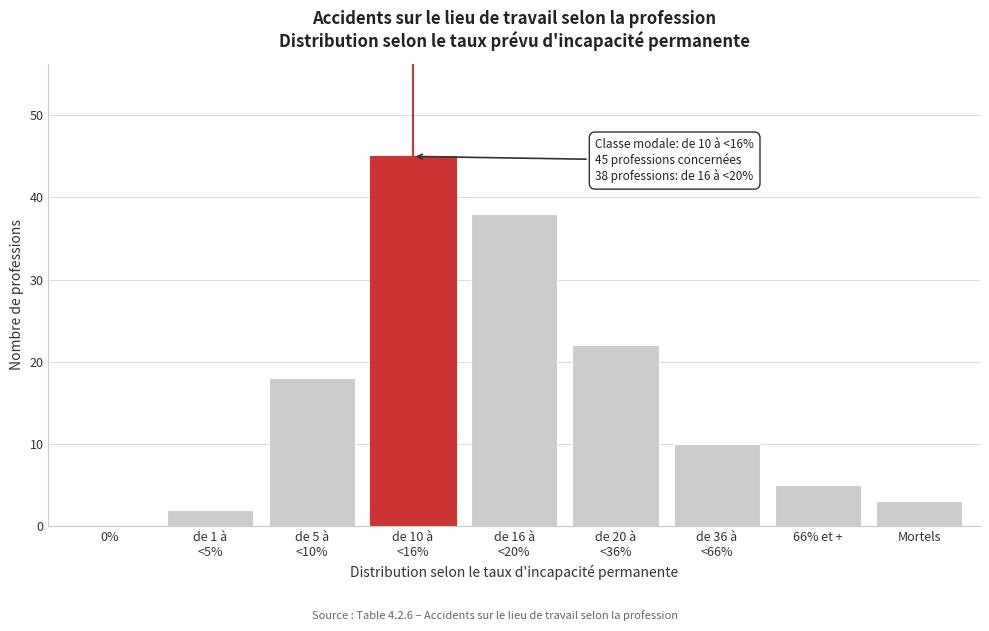

The value at 66% et + is 5. True or false?

True